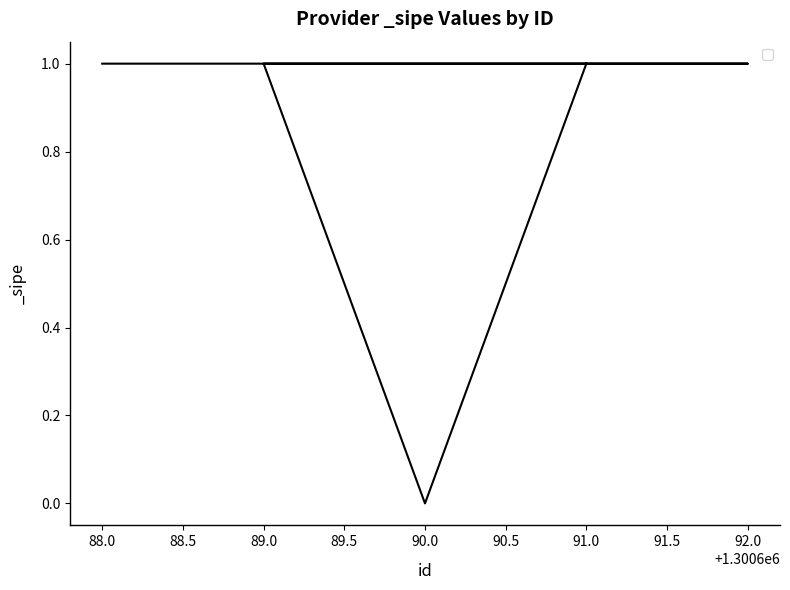

Rank the categories by value from lowest to highest.

90.0, 91.0, 89.0, 92.0, 88.0